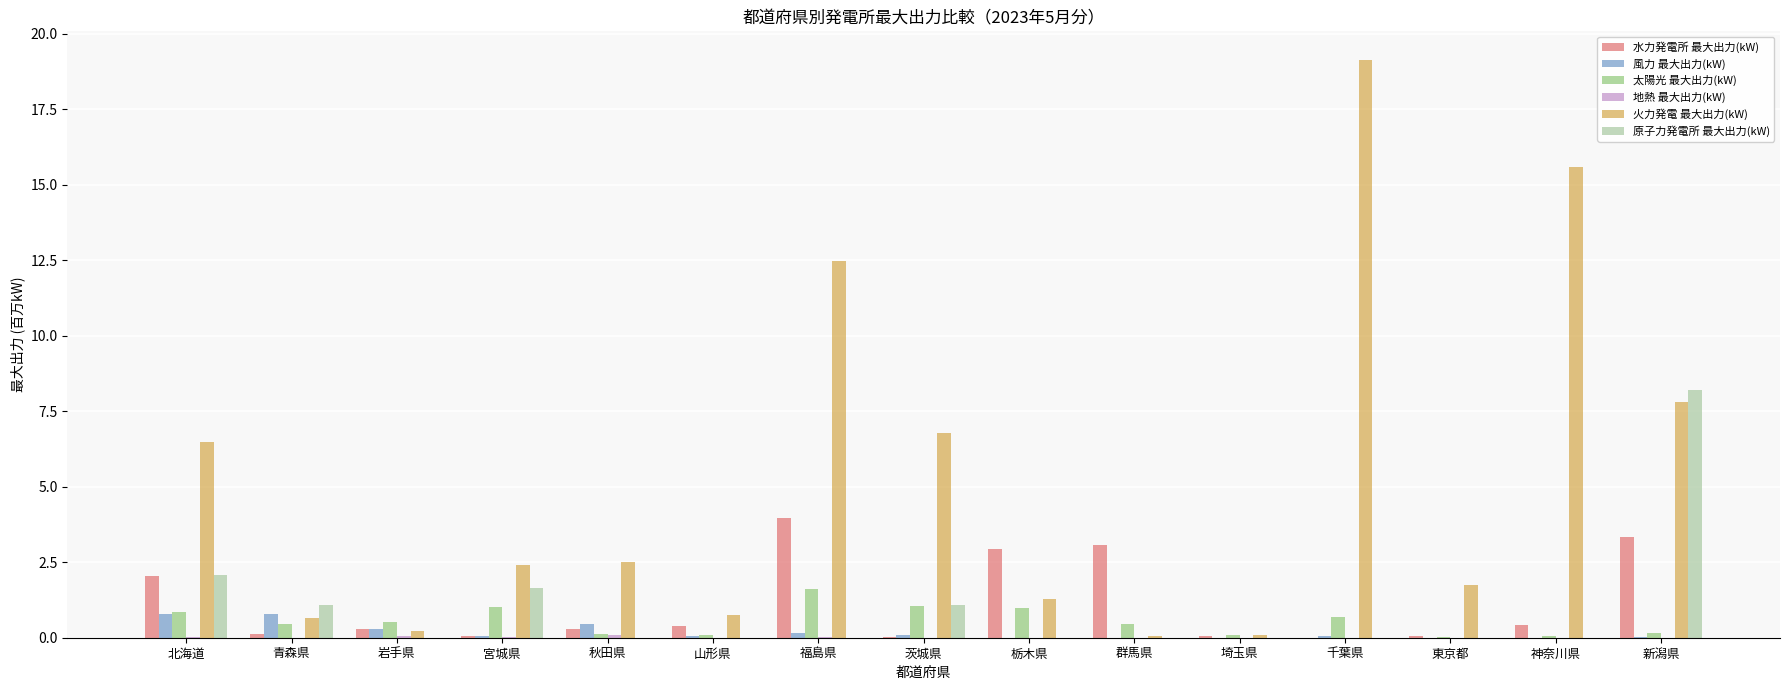

Is it true that 太陽光 最大出力(kW) equals 1.0 at 栃木県?

True